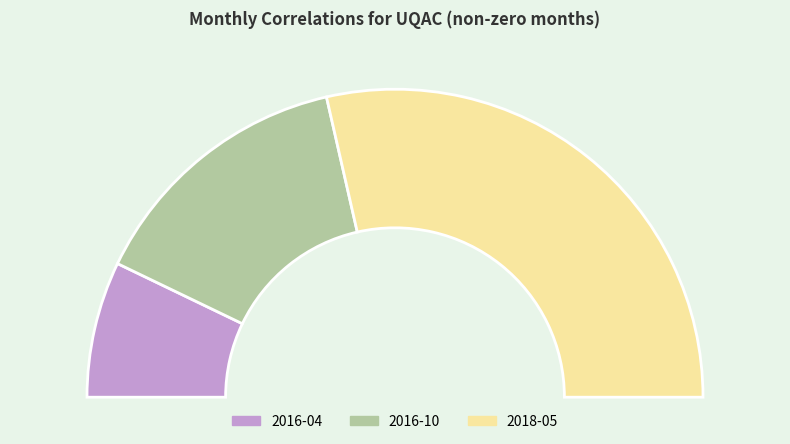

Rank the categories by value from highest to lowest.

2018-05, 2016-10, 2016-04